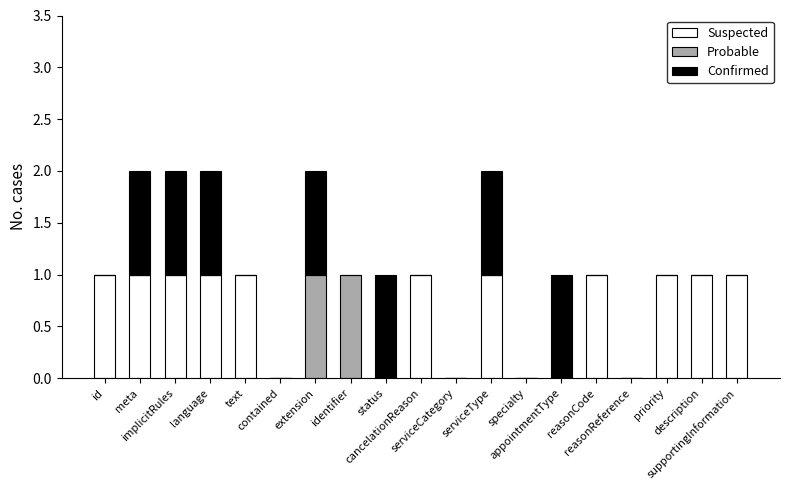

What is the label of the 1st bar from the left?

id